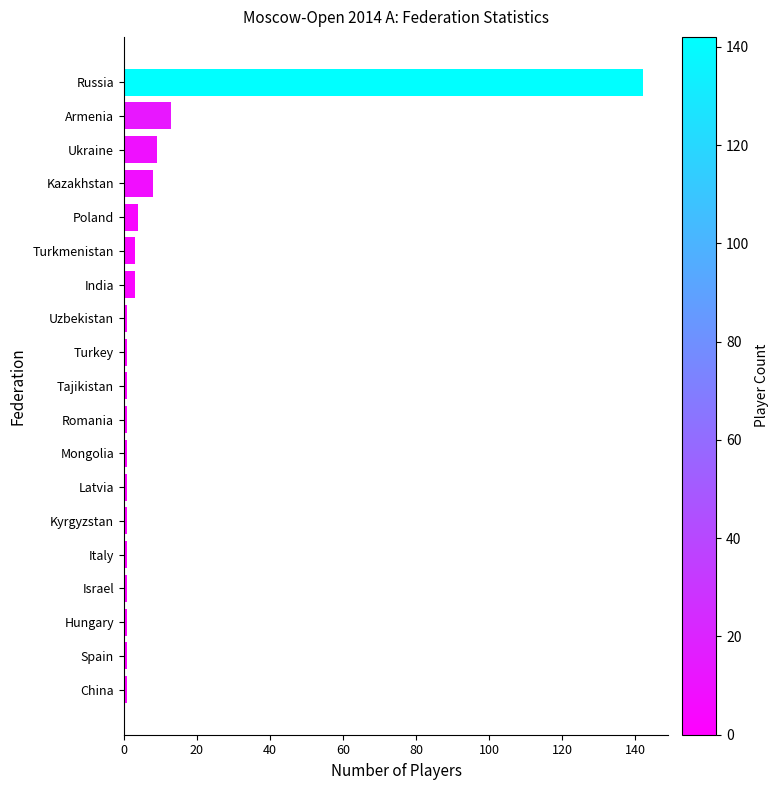

The value at Russia is 142. True or false?

True